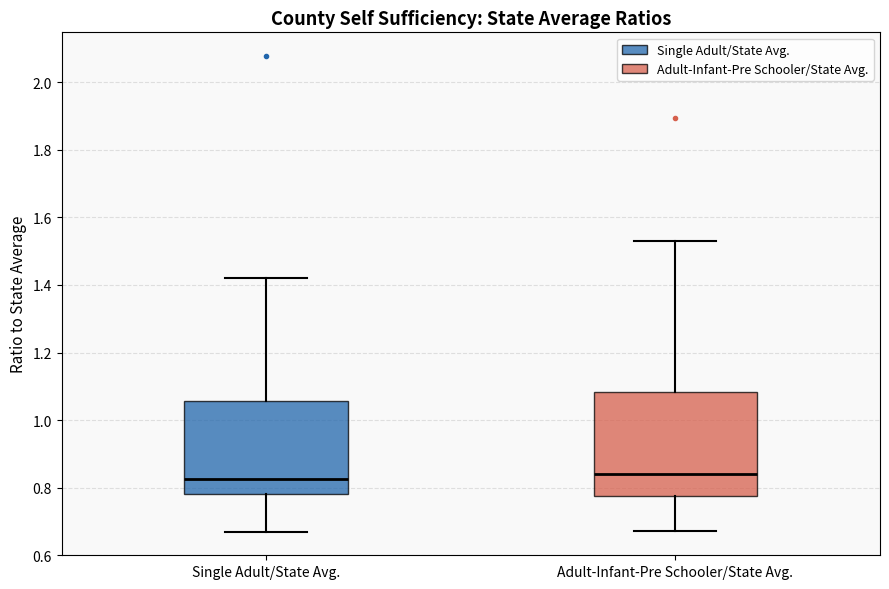

Where does the upper whisker of the box for Single Adult/State Avg. end on the y-axis? The values are not printed on the chart, so give them approximately, as read against the axis.

1.42